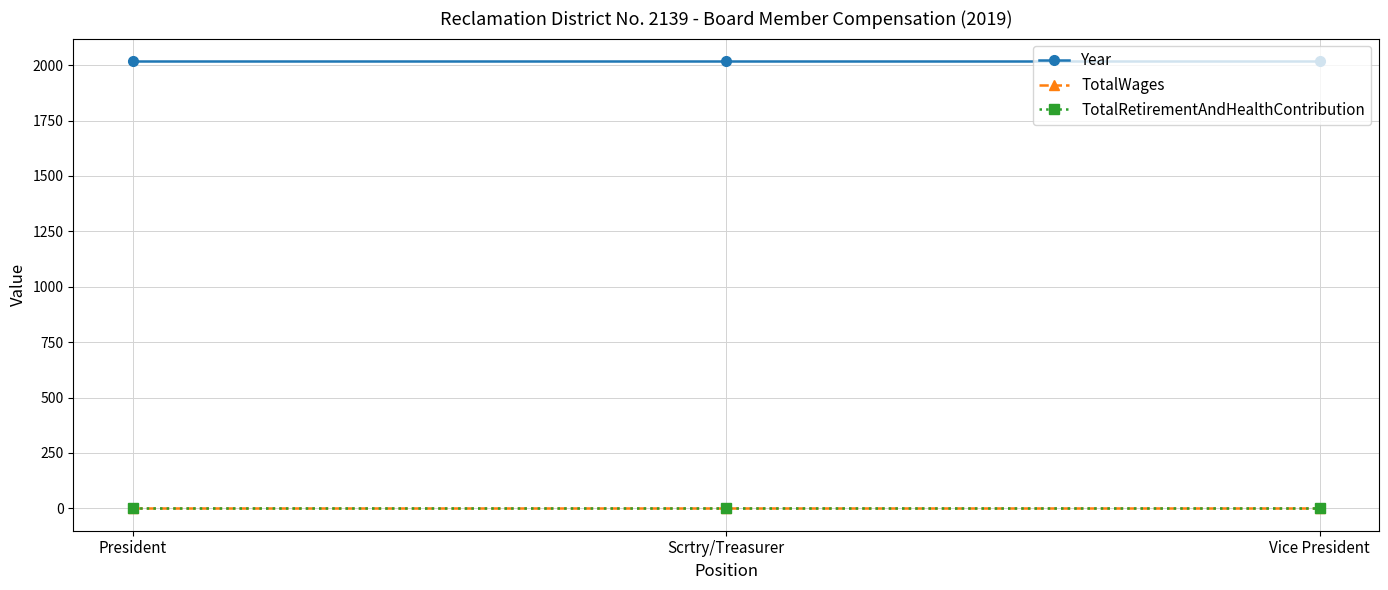

Is this an area chart (filled region under the line)?

No